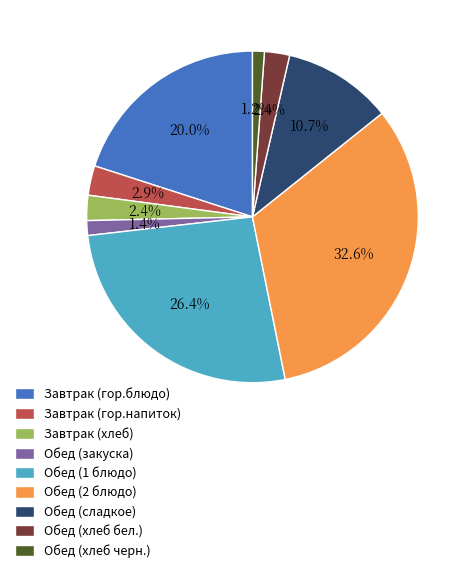

How many segments does this pie chart have?

9